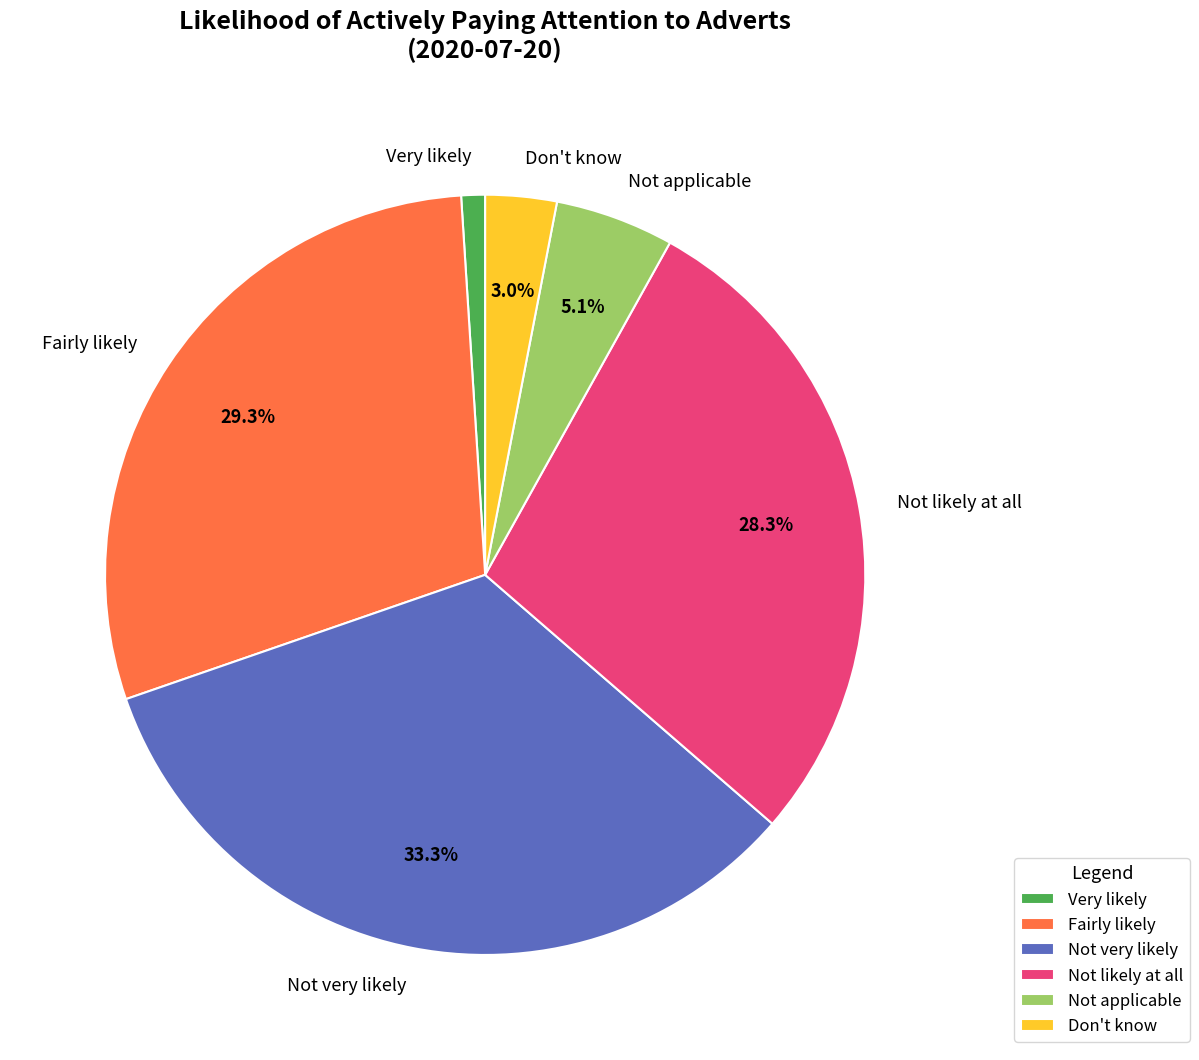

To the nearest percent, what is the combined percentage of Don't know and Not likely at all?

31%